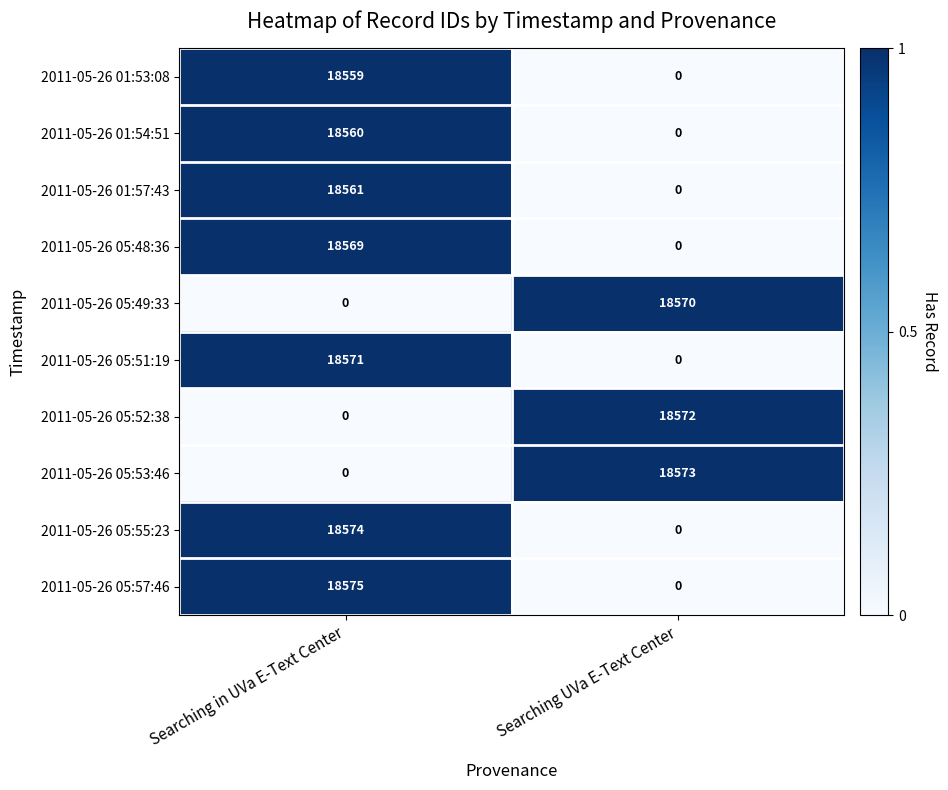

Reading left to right, extract all data points from this chart.

2011-05-26 01:53:08: Searching in UVa E-Text Center=18559	Searching UVa E-Text Center=0
2011-05-26 01:54:51: Searching in UVa E-Text Center=18560	Searching UVa E-Text Center=0
2011-05-26 01:57:43: Searching in UVa E-Text Center=18561	Searching UVa E-Text Center=0
2011-05-26 05:48:36: Searching in UVa E-Text Center=18569	Searching UVa E-Text Center=0
2011-05-26 05:49:33: Searching in UVa E-Text Center=0	Searching UVa E-Text Center=18570
2011-05-26 05:51:19: Searching in UVa E-Text Center=18571	Searching UVa E-Text Center=0
2011-05-26 05:52:38: Searching in UVa E-Text Center=0	Searching UVa E-Text Center=18572
2011-05-26 05:53:46: Searching in UVa E-Text Center=0	Searching UVa E-Text Center=18573
2011-05-26 05:55:23: Searching in UVa E-Text Center=18574	Searching UVa E-Text Center=0
2011-05-26 05:57:46: Searching in UVa E-Text Center=18575	Searching UVa E-Text Center=0